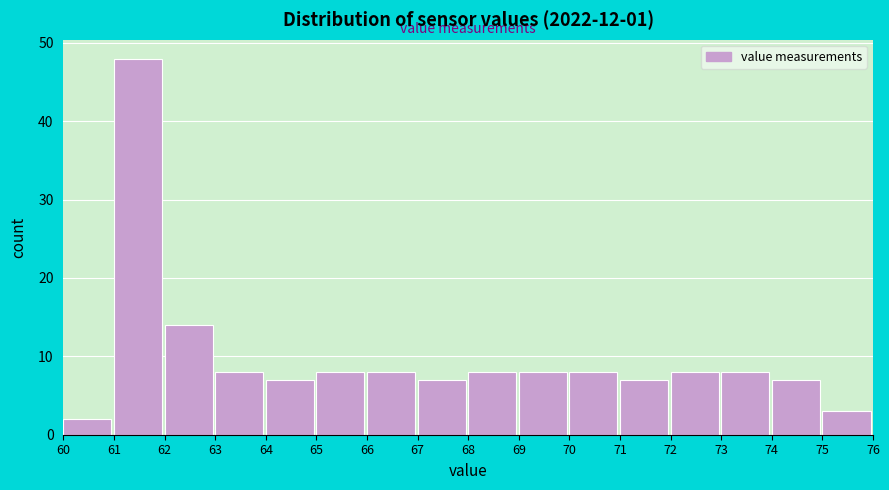

Reading left to right, list every bar in this chart as the range it spans on the x-axis followed by its height. The values are not printed on the chart, so give them approximately, as read against the axis.

60 to 61: 2
61 to 62: 48
62 to 63: 14
63 to 64: 8
64 to 65: 7
65 to 66: 8
66 to 67: 8
67 to 68: 7
68 to 69: 8
69 to 70: 8
70 to 71: 8
71 to 72: 7
72 to 73: 8
73 to 74: 8
74 to 75: 7
75 to 76: 3